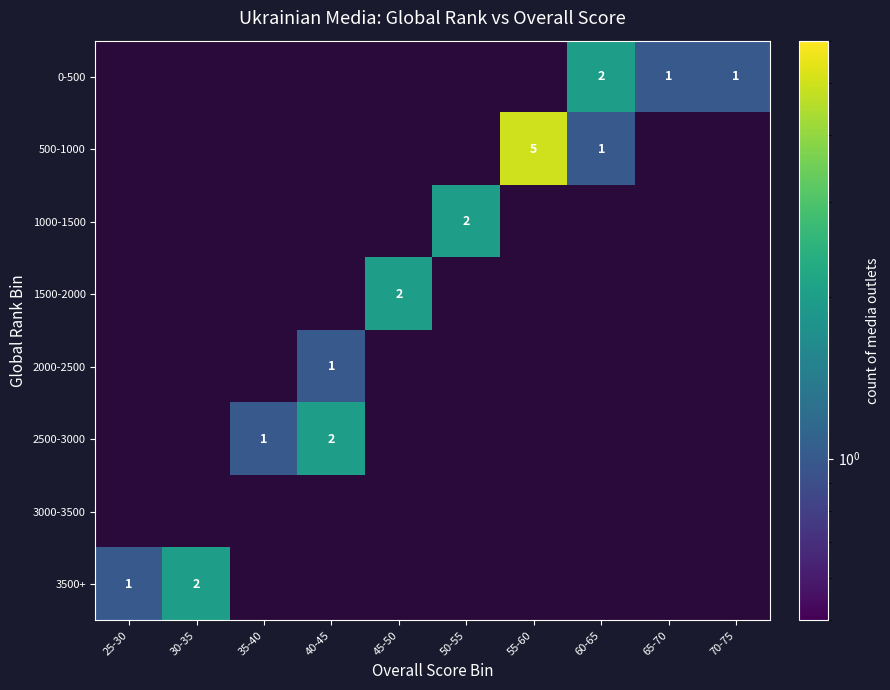

The 2000-2500 series shows 1 at 40-45. True or false?

True